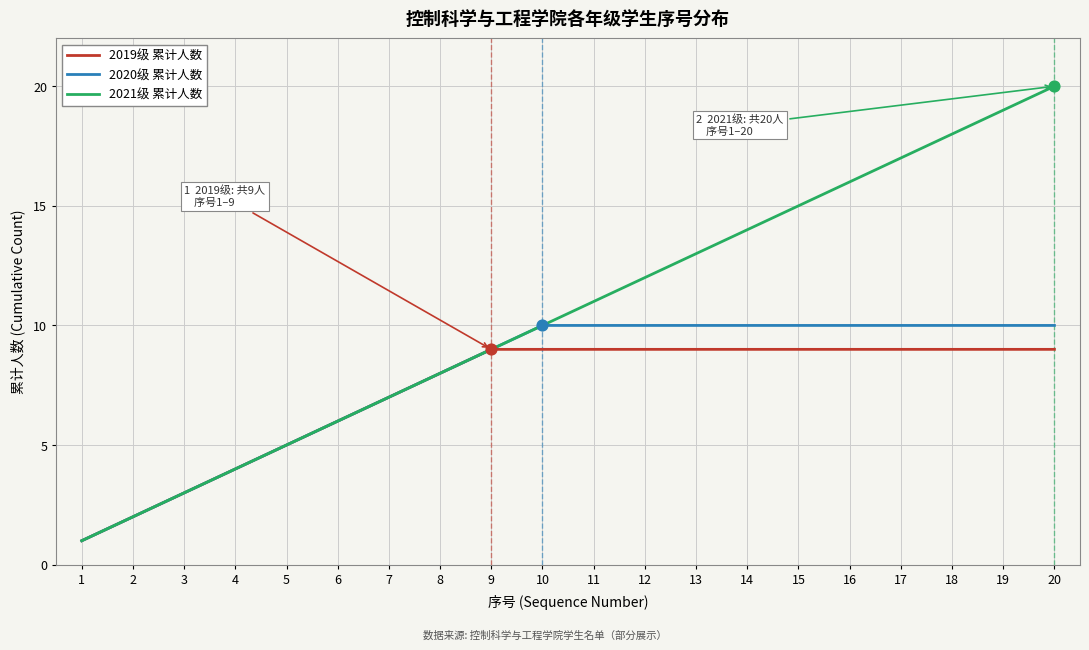

Is the value of 2021级 累计人数 at 12 greater than the value of 2020级 累计人数 at 5?

Yes